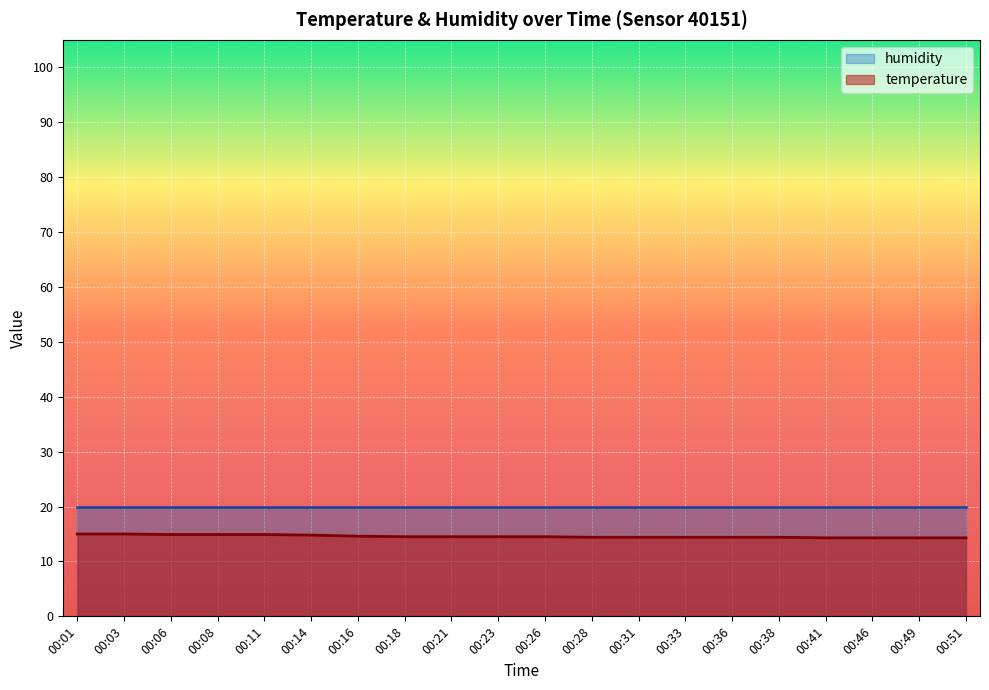

What is the difference between the values at 00:33 and 00:21?

0.1